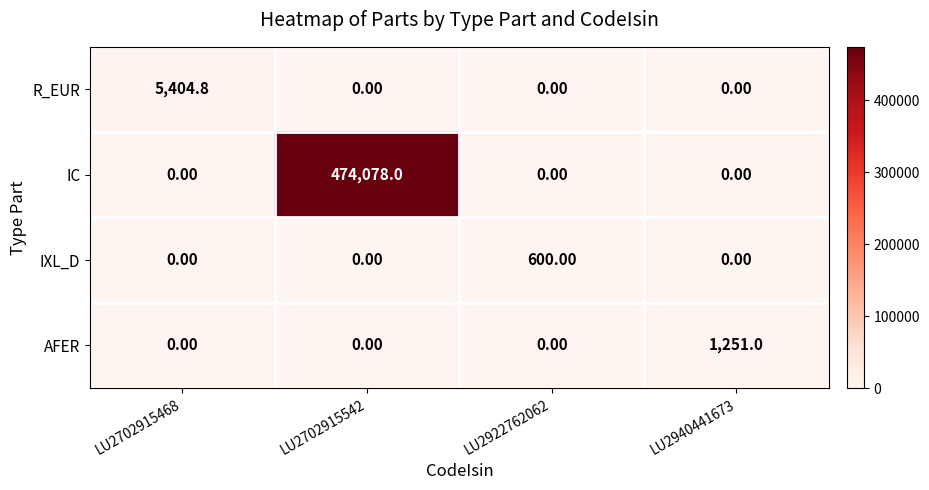

At which category is the sum across all series the highest?

LU2702915542